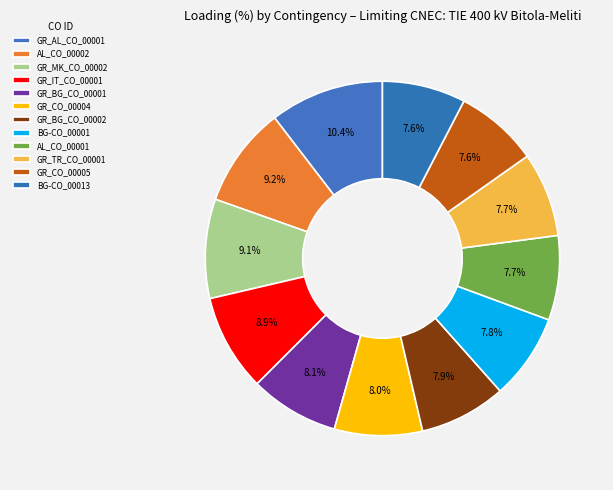

How many segments does this pie chart have?

12